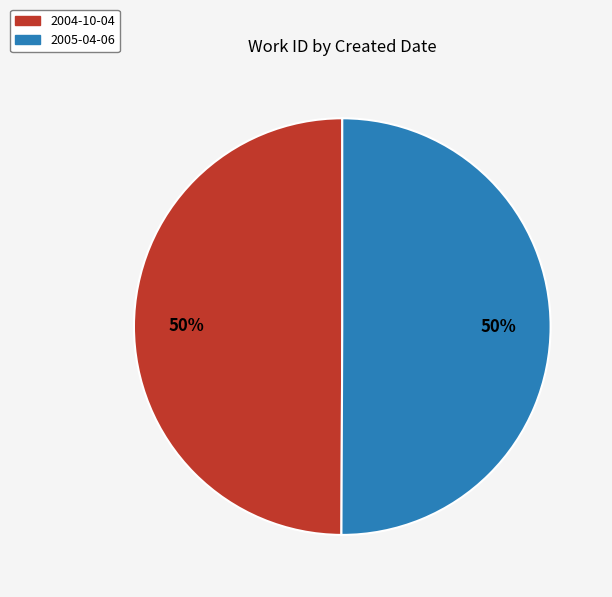

Combined, do 2004-10-04 and 2005-04-06 account for over 50%?

Yes